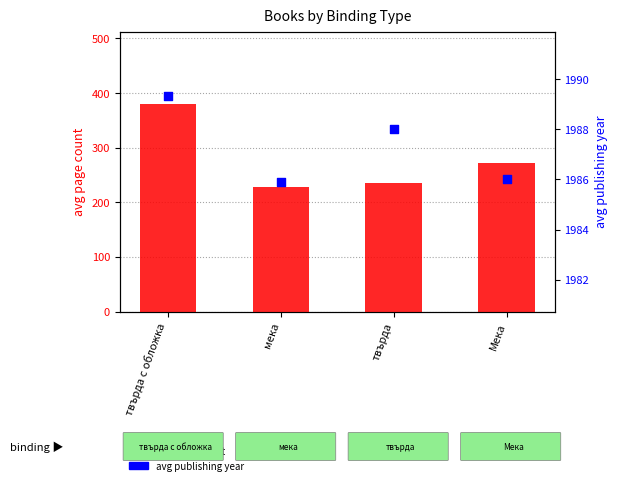

At how many categories does at least one series exceed 1005?

4